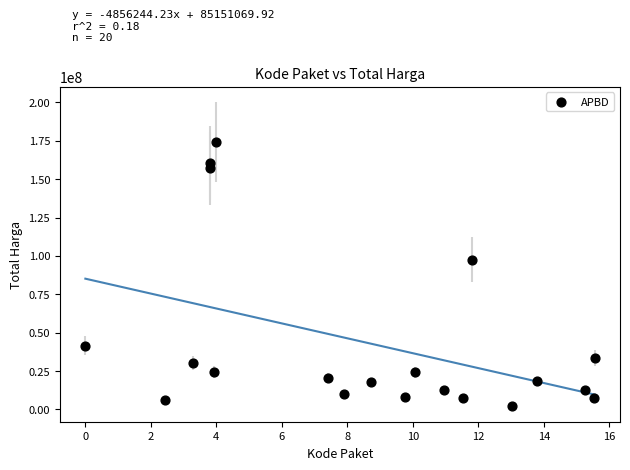

What is the range of Y values (max minus min)?

171850000